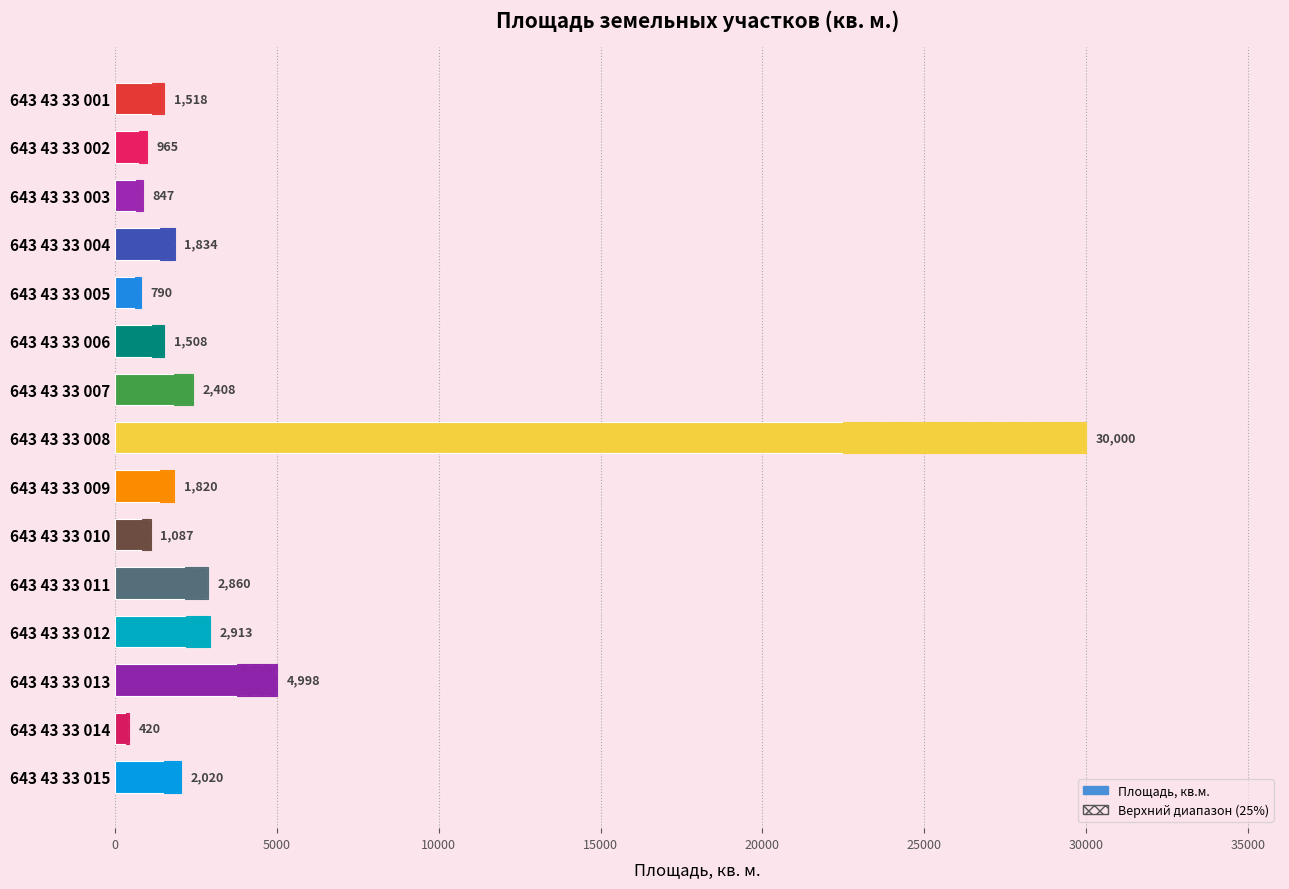

How many bars are there in total?

15